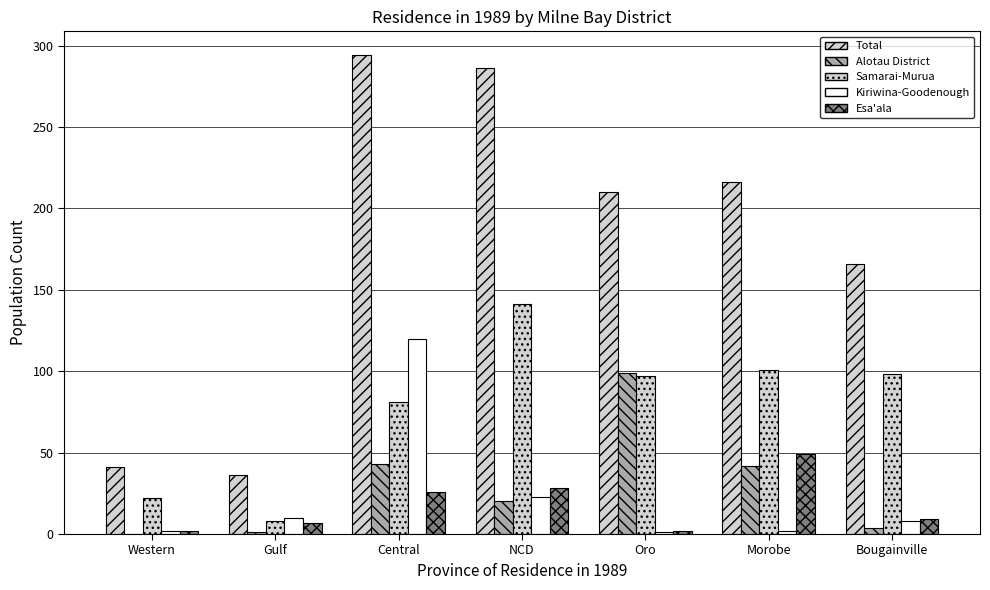

The Total series shows 41 at Western. True or false?

True